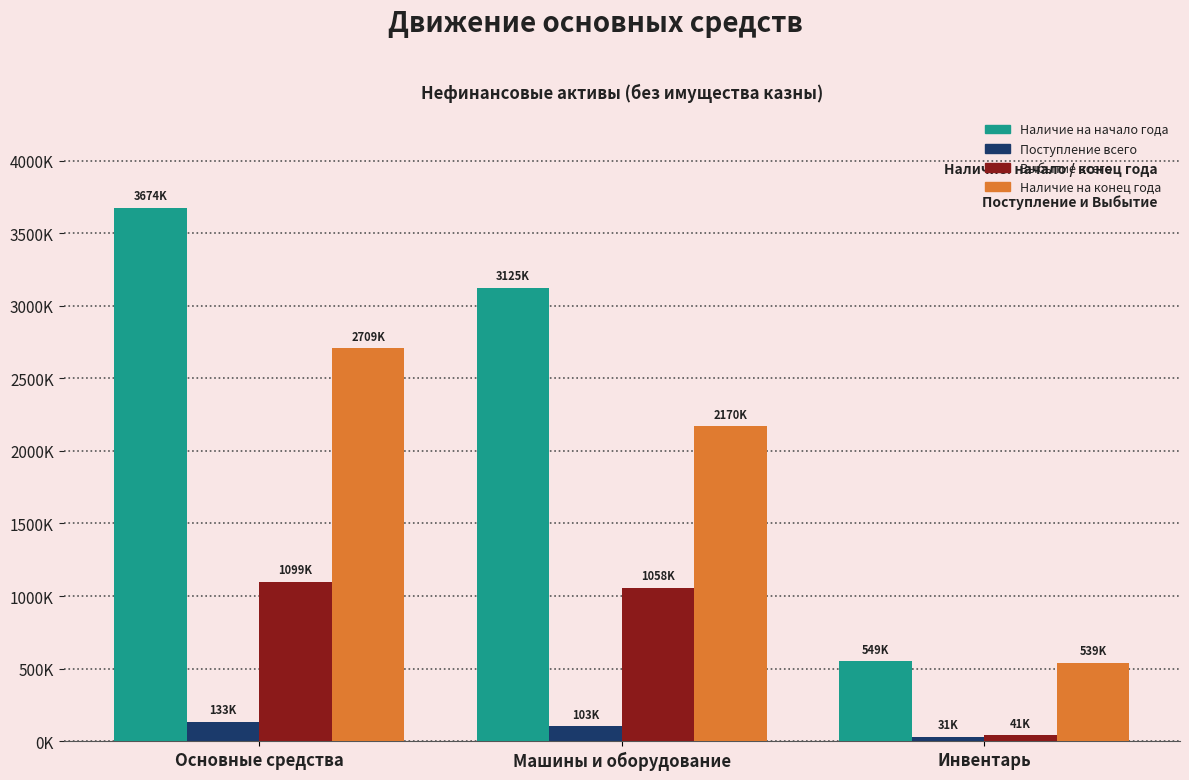

What are all the series names shown in the legend?

Наличие на начало года, Поступление всего, Выбытие всего, Наличие на конец года